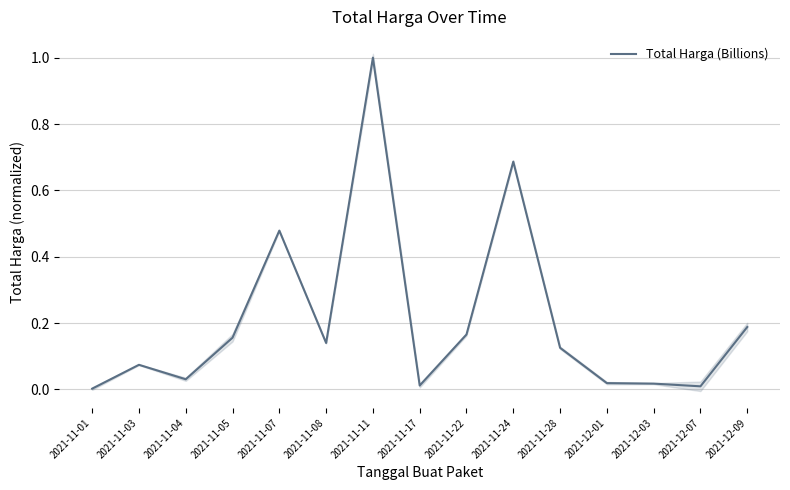

Count the number of data series in this chart.

1